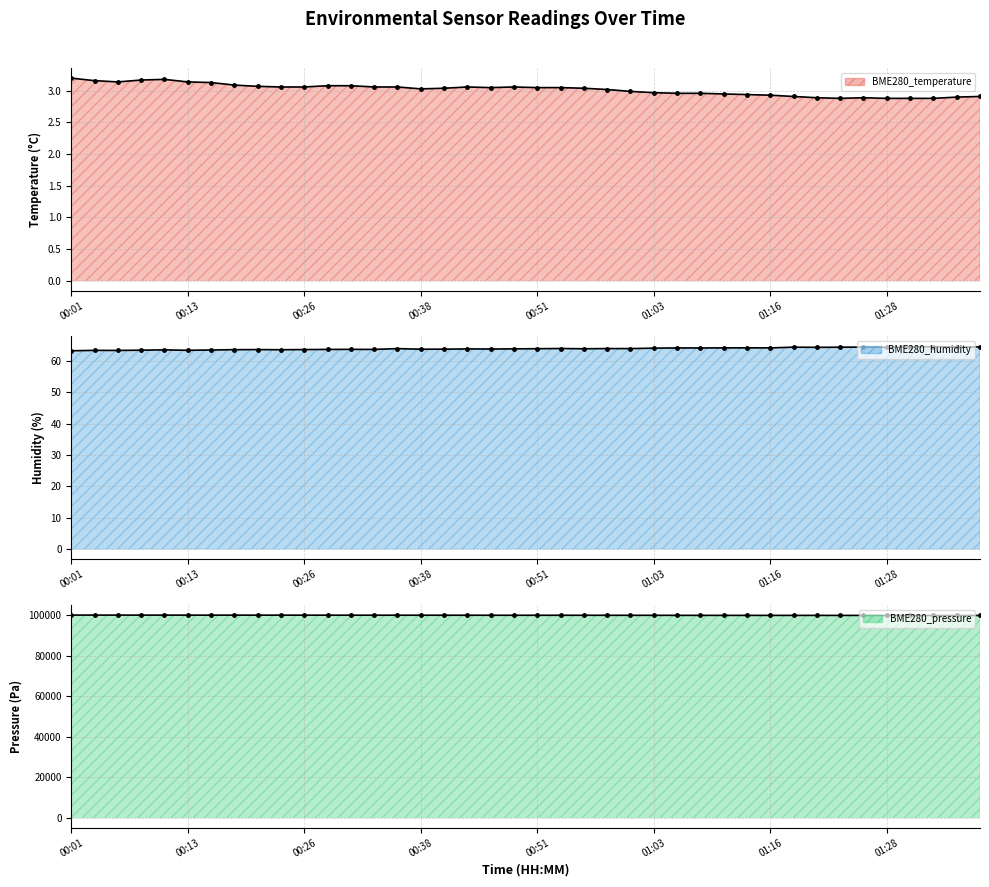

Is the value of BME280_pressure at 8 greater than the value of BME280_humidity at 32?

Yes